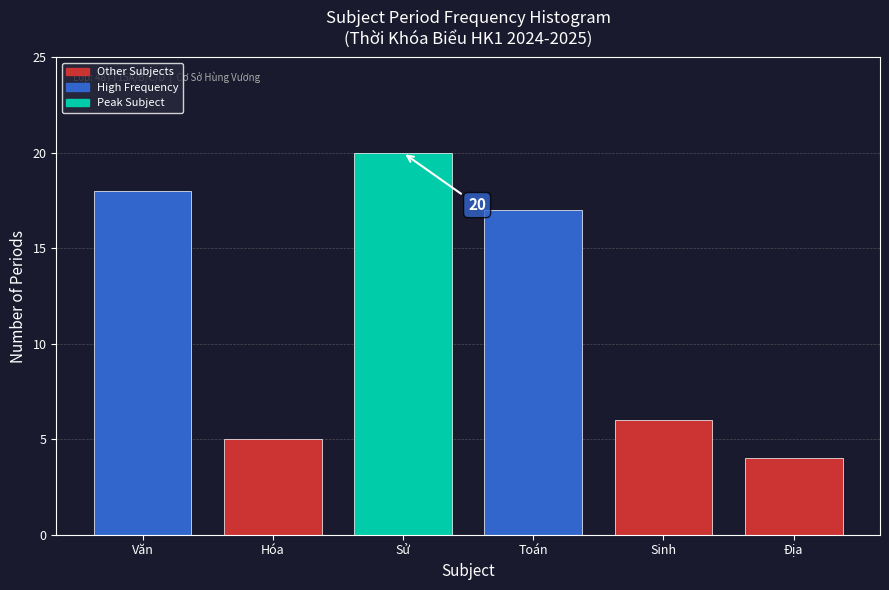

Reading right to left, transcribe all the data shown in this chart.

4	6	17	20	5	18